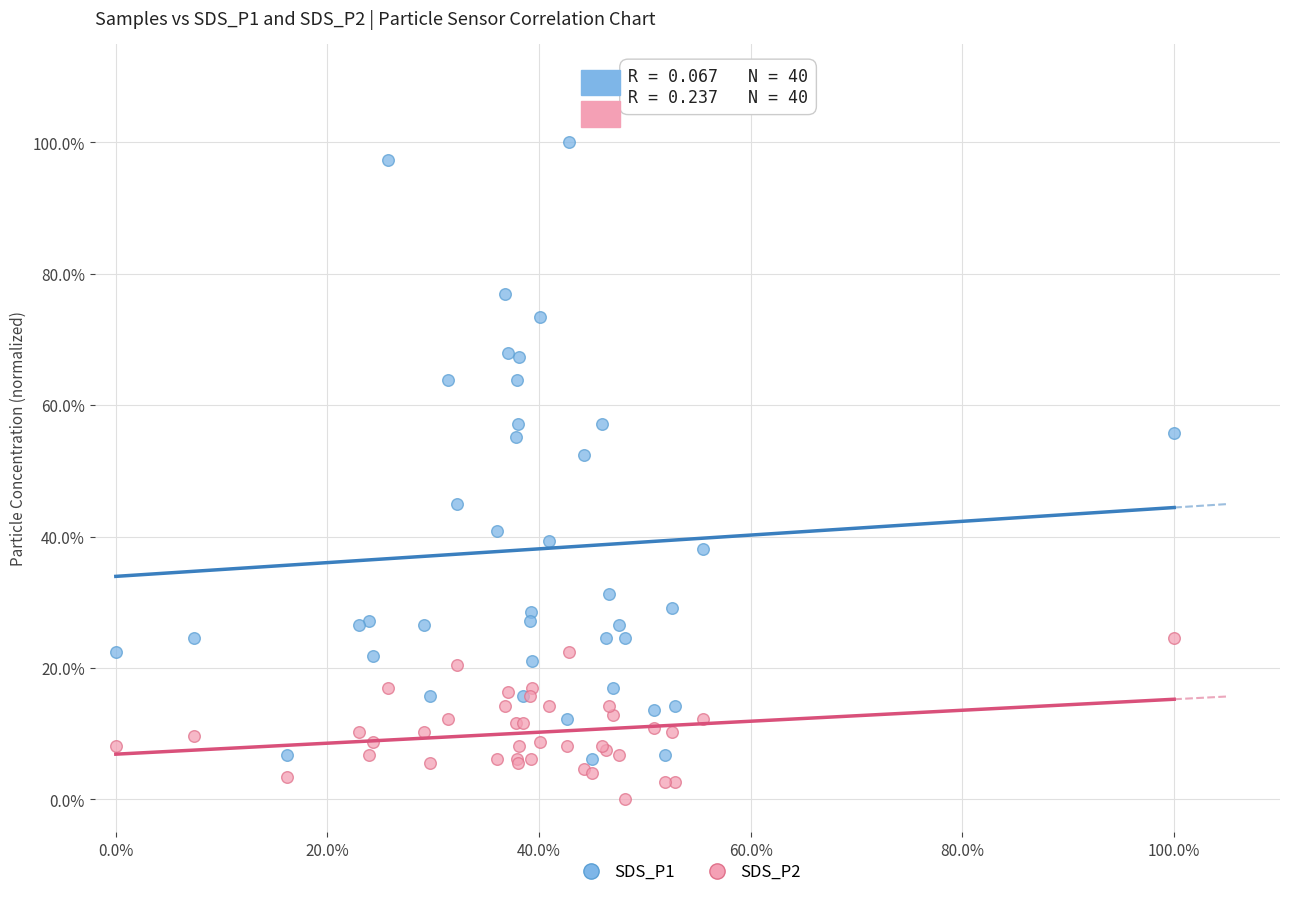

Which series has the widest spread of Y values?

SDS_P1